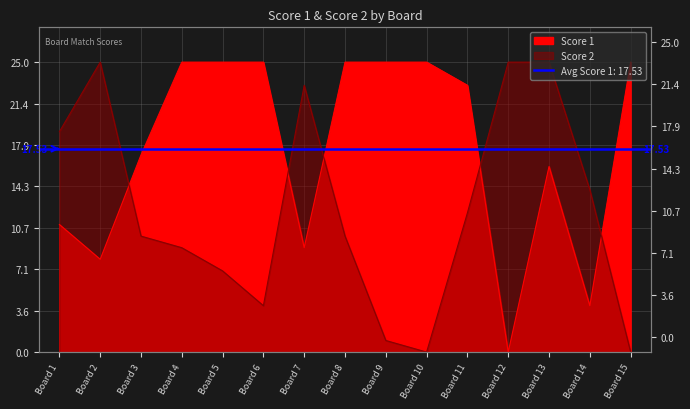

What is the sum of the Score 1 values at Board 1 and Board 4?

36